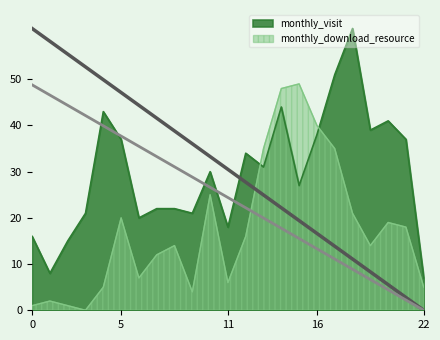

Reading right to left, extract all data points from this chart.

monthly_visit: 7	37	41	39	61	51	38	27	44	31	34	18	30	21	22	22	20	37	43	21	15	8	16
monthly_download_resource: 5	18	19	14	21	35	40	49	48	35	16	6	25	4	14	12	7	20	5	0	1	2	1